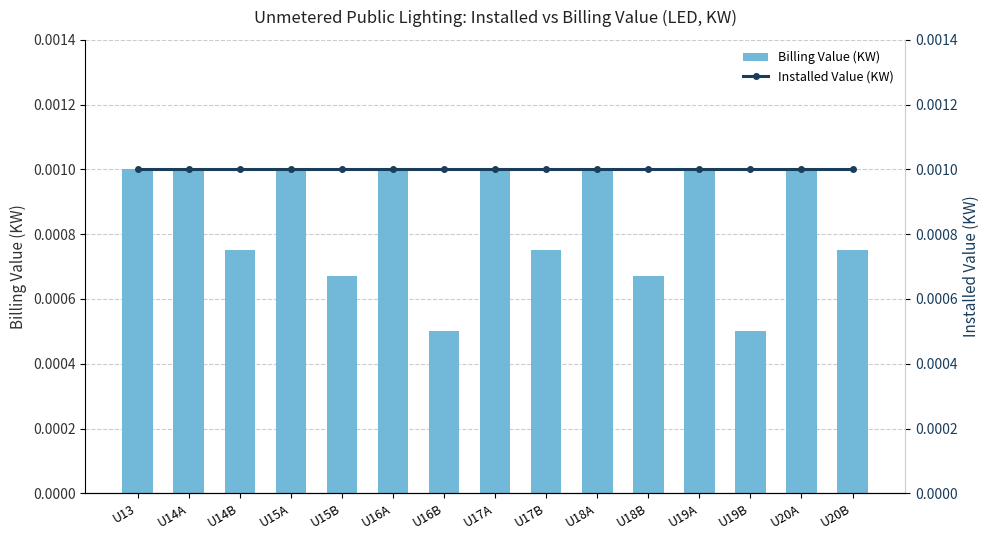

True or false: Installed Value (KW) has a value of 0.0 at U16A.

False